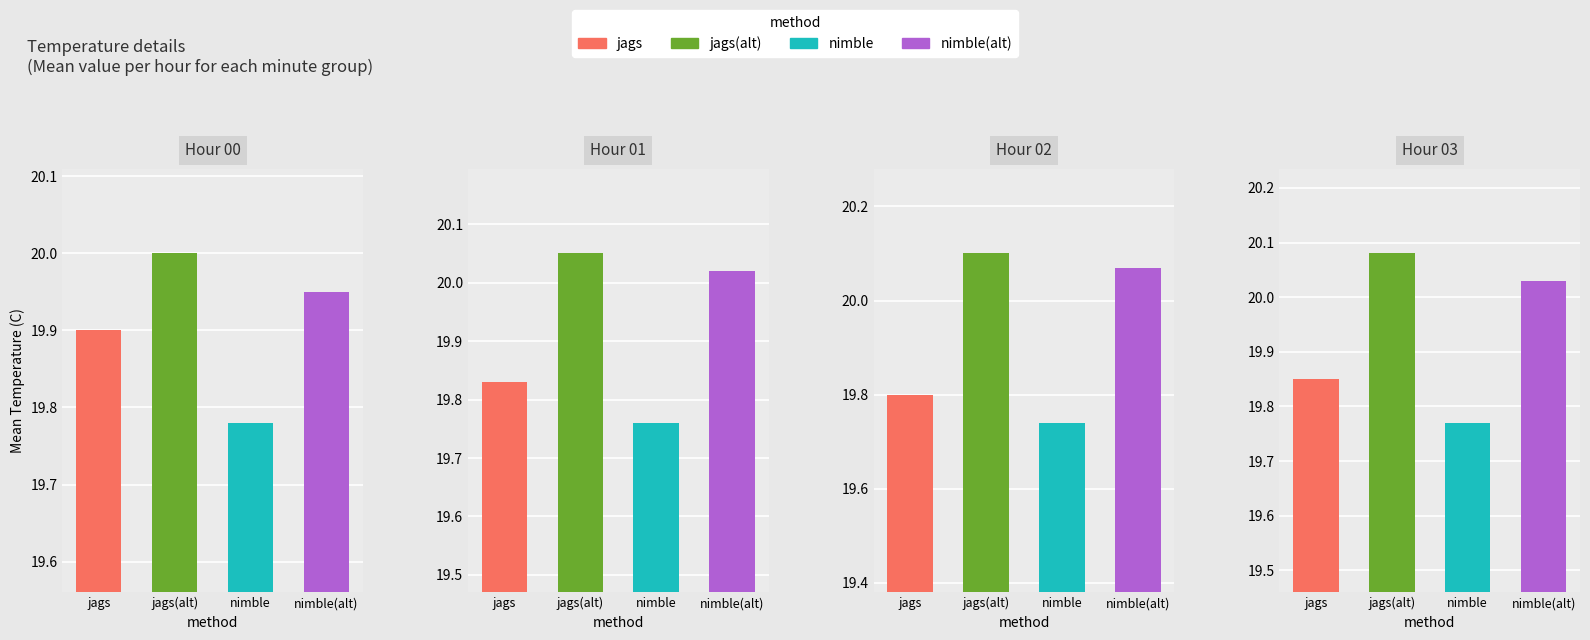

Which series has the largest range (max minus min)?

nimble(alt)